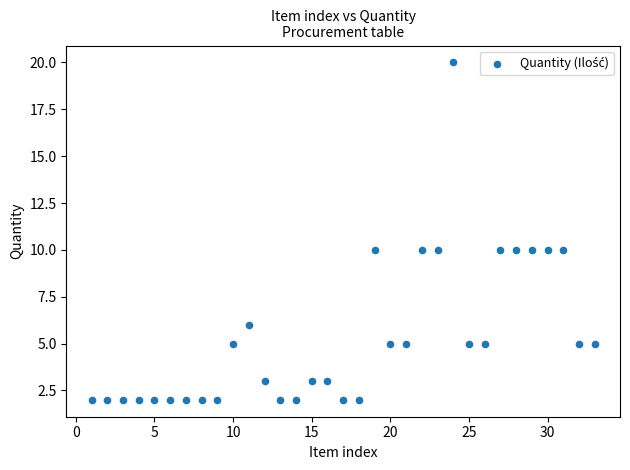

What is the range of Y values (max minus min)?

18